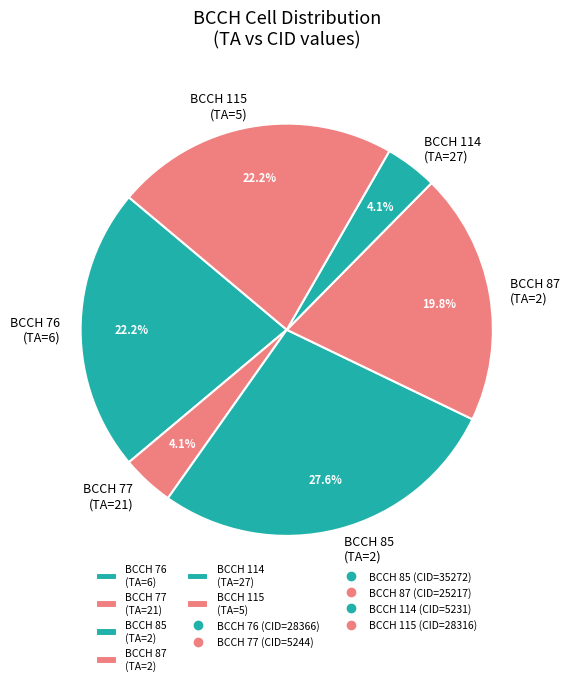

Between BCCH 115 (TA=5) and BCCH 77 (TA=21), which is larger?

BCCH 115 (TA=5)